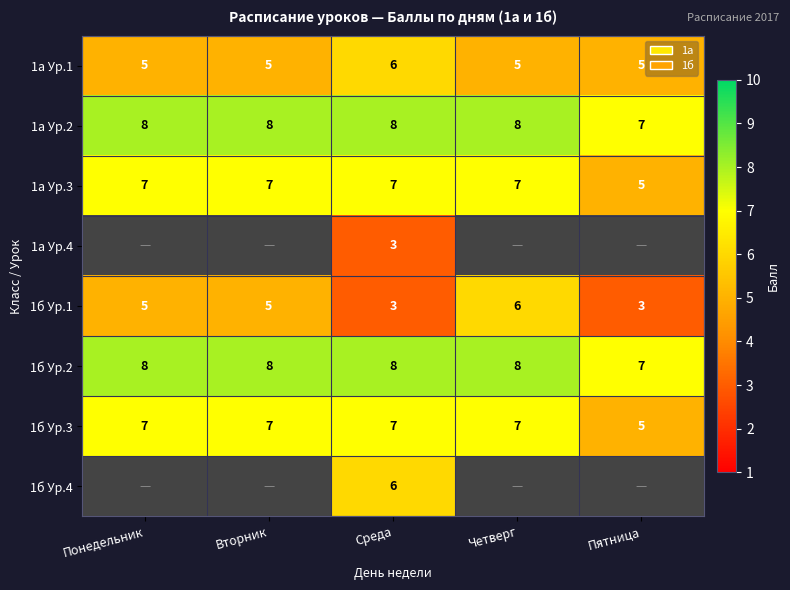

What is the sum of the 1б Ур.2 values at Понедельник and Четверг?

16